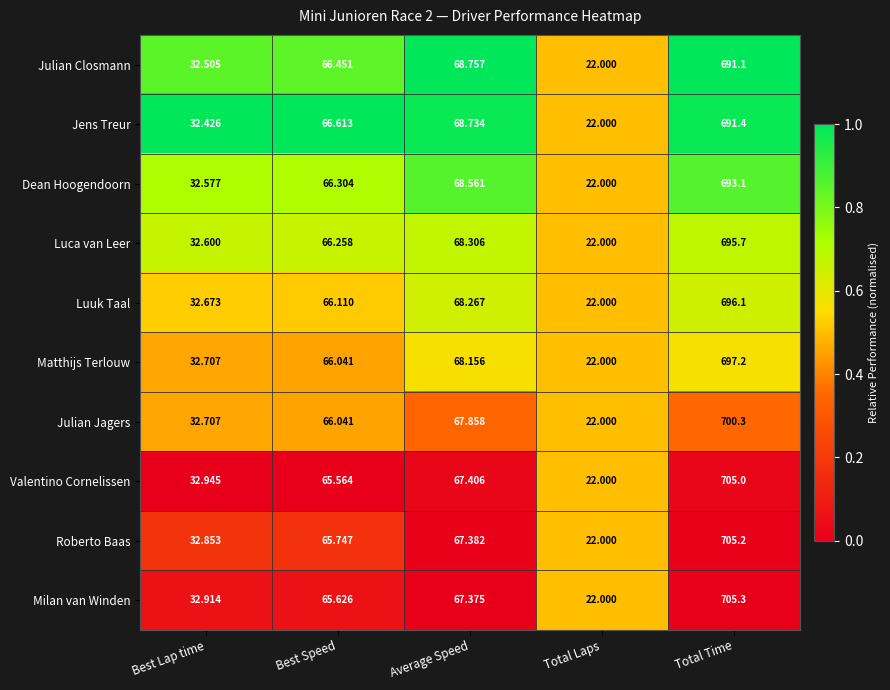

Which series has the largest total across all categories?

Milan van Winden